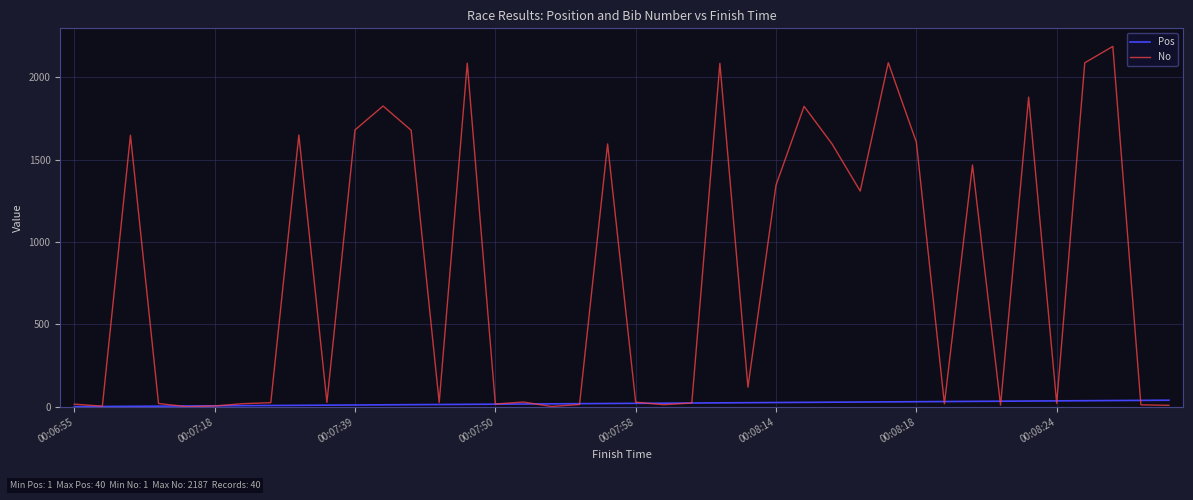

Rank the series by their average value, from lowest to highest.

Pos, No